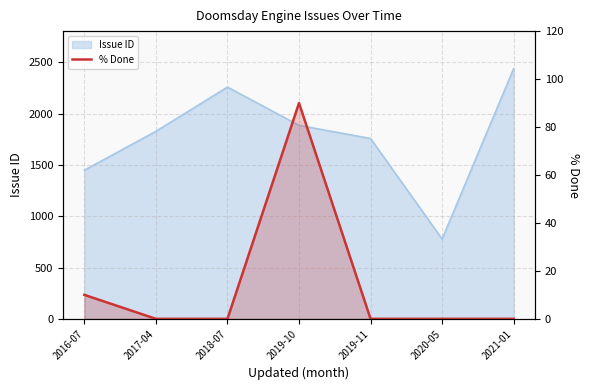

Does the chart have visible grid lines?

Yes